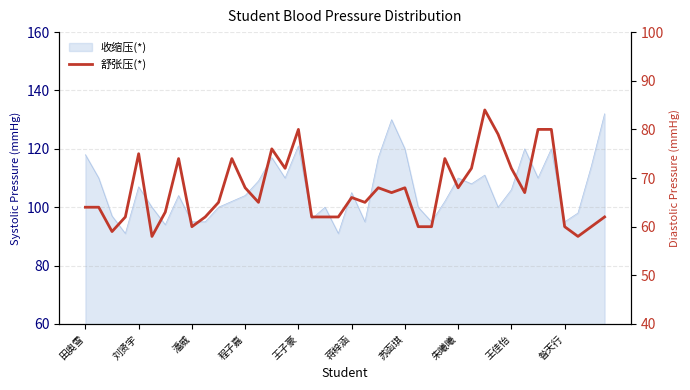

Between 17 and 27, which is larger?

27